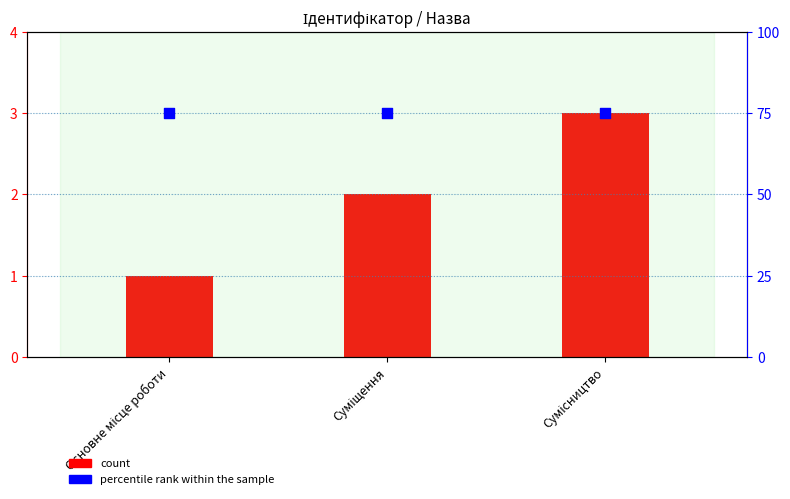

What are all the series names shown in the legend?

count, percentile rank within the sample